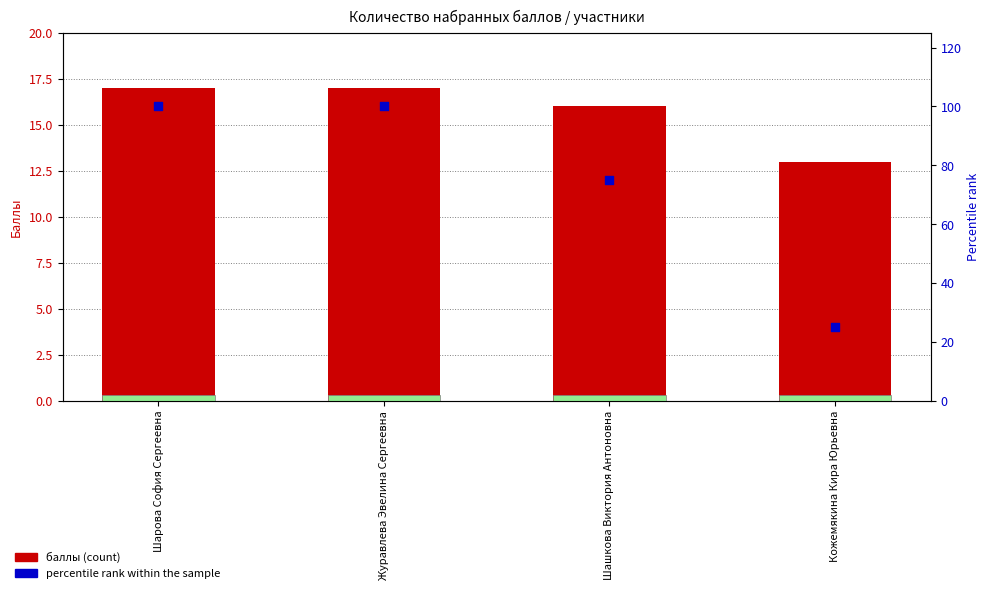

Which series has the largest Y range (max minus min)?

percentile rank within the sample